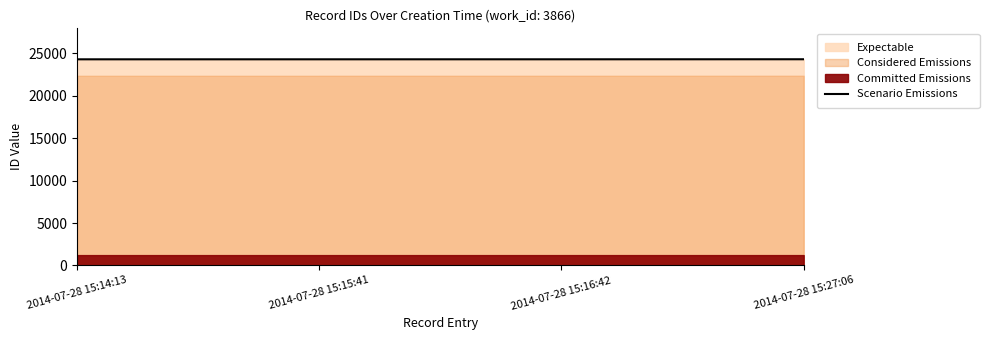

List the labels in order of value, smallest first.

2014-07-28 15:14:13, 2014-07-28 15:15:41, 2014-07-28 15:16:42, 2014-07-28 15:27:06